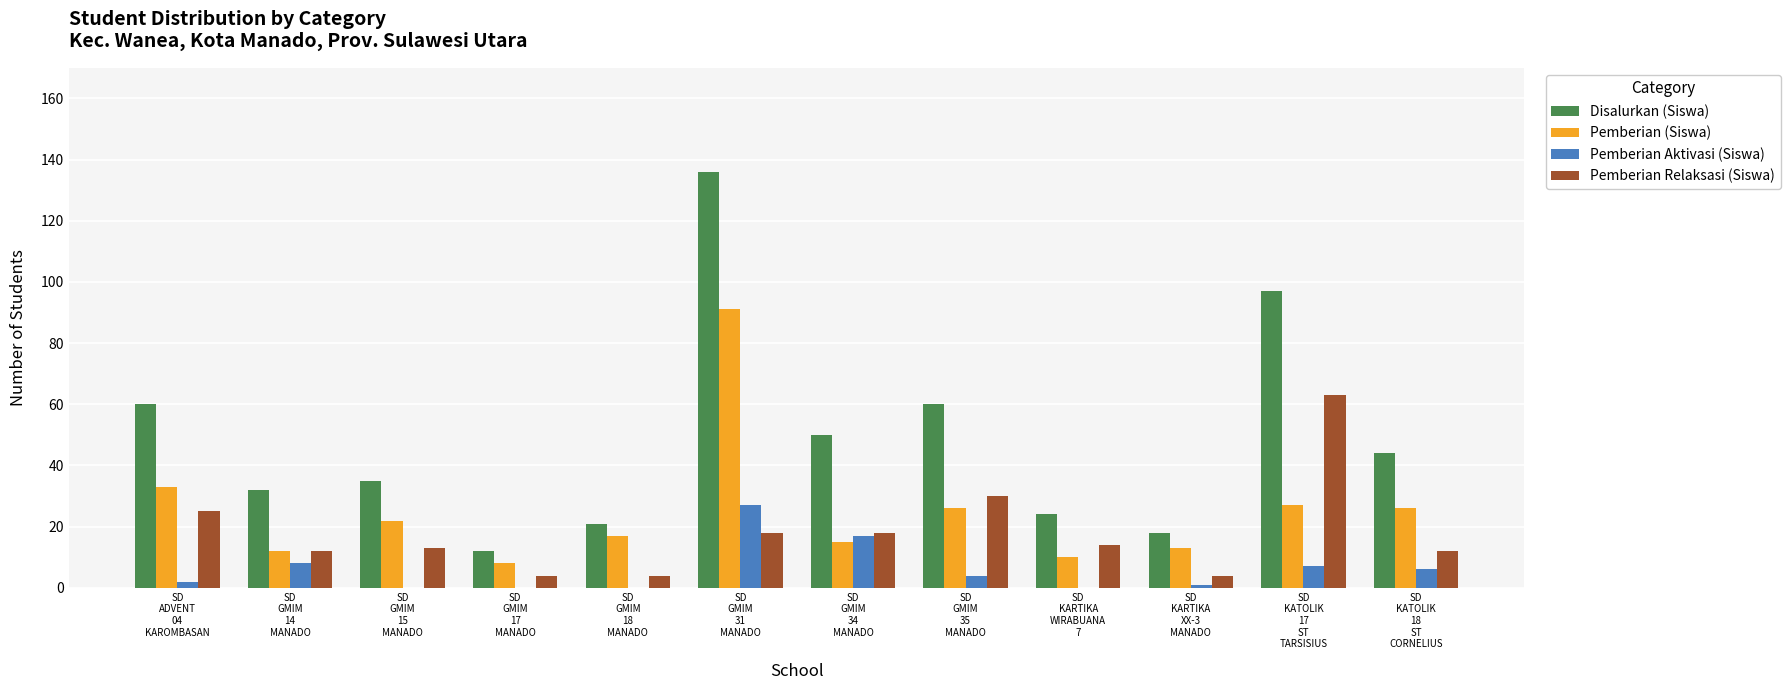

Reading right to left, transcribe all the data shown in this chart.

Disalurkan (Siswa): 44	97	18	24	60	50	136	21	12	35	32	60
Pemberian (Siswa): 26	27	13	10	26	15	91	17	8	22	12	33
Pemberian Aktivasi (Siswa): 6	7	1	0	4	17	27	0	0	0	8	2
Pemberian Relaksasi (Siswa): 12	63	4	14	30	18	18	4	4	13	12	25